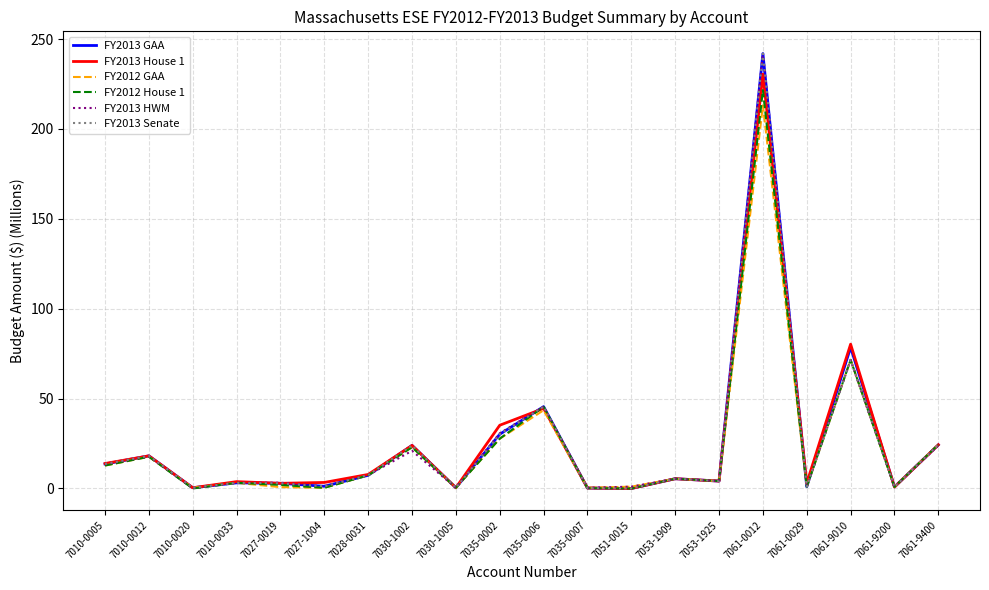

True or false: FY2012 GAA has a value of 43.5 at 7035-0006.

True